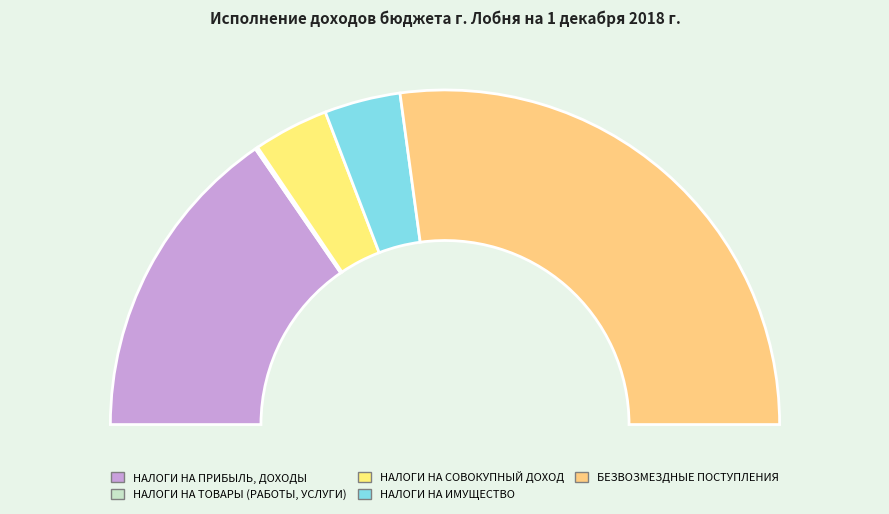

To the nearest percent, what is the combined percentage of НАЛОГИ НА ТОВАРЫ (РАБОТЫ, УСЛУГИ) and НАЛОГИ НА ИМУЩЕСТВО?

8%